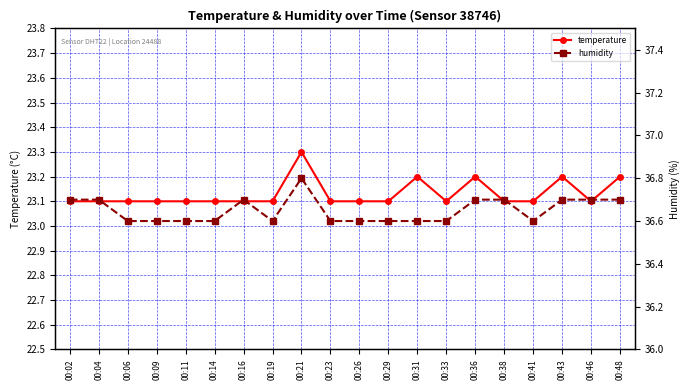

List the labels in order of humidity value, largest first.

00:21, 00:02, 00:04, 00:16, 00:36, 00:38, 00:43, 00:46, 00:48, 00:06, 00:09, 00:11, 00:14, 00:19, 00:23, 00:26, 00:29, 00:31, 00:33, 00:41